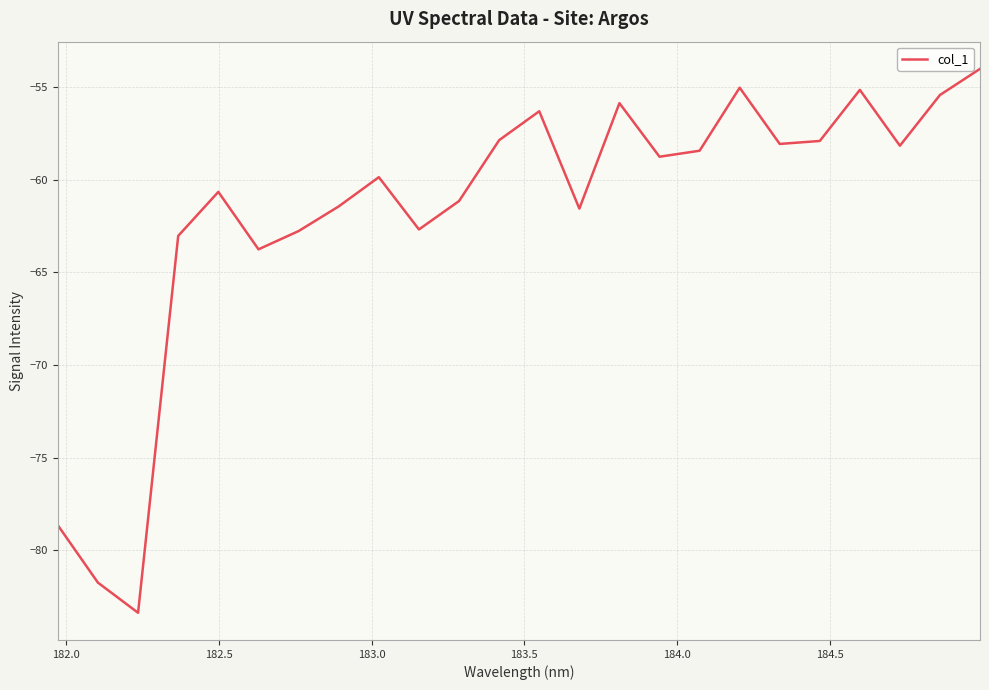

What is the minimum value shown in the chart?

-83.4